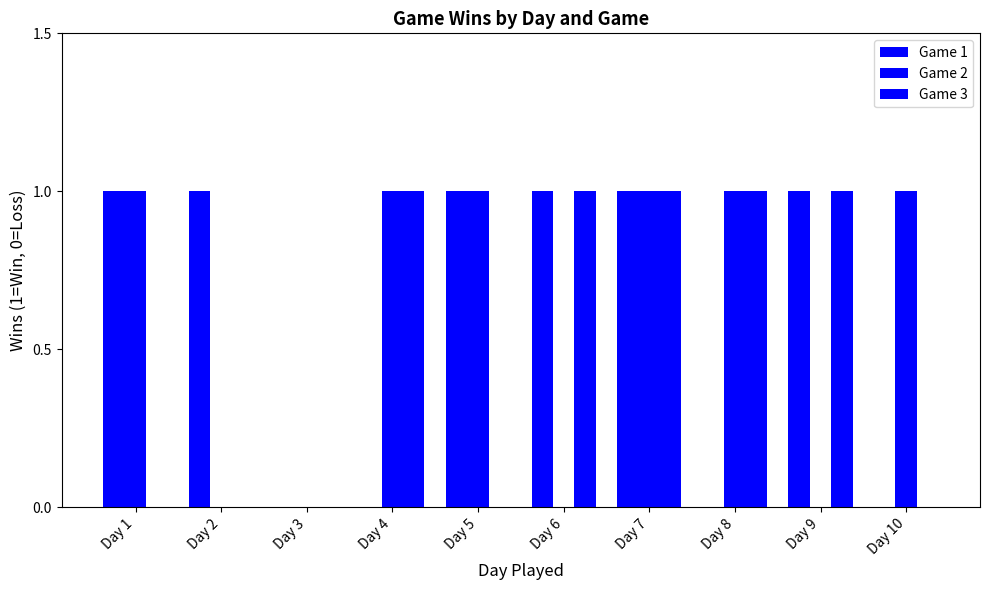

Where is Game 3 nearest to the value 0?

Day 1